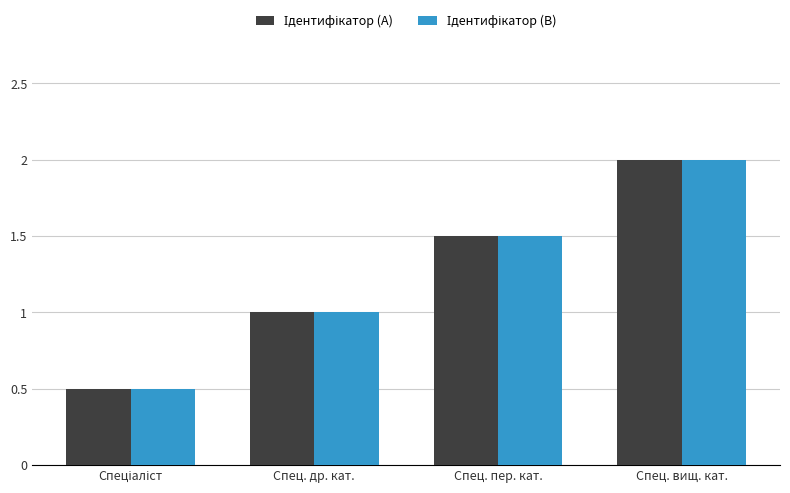

Which series has the largest range (max minus min)?

Ідентифікатор (A)